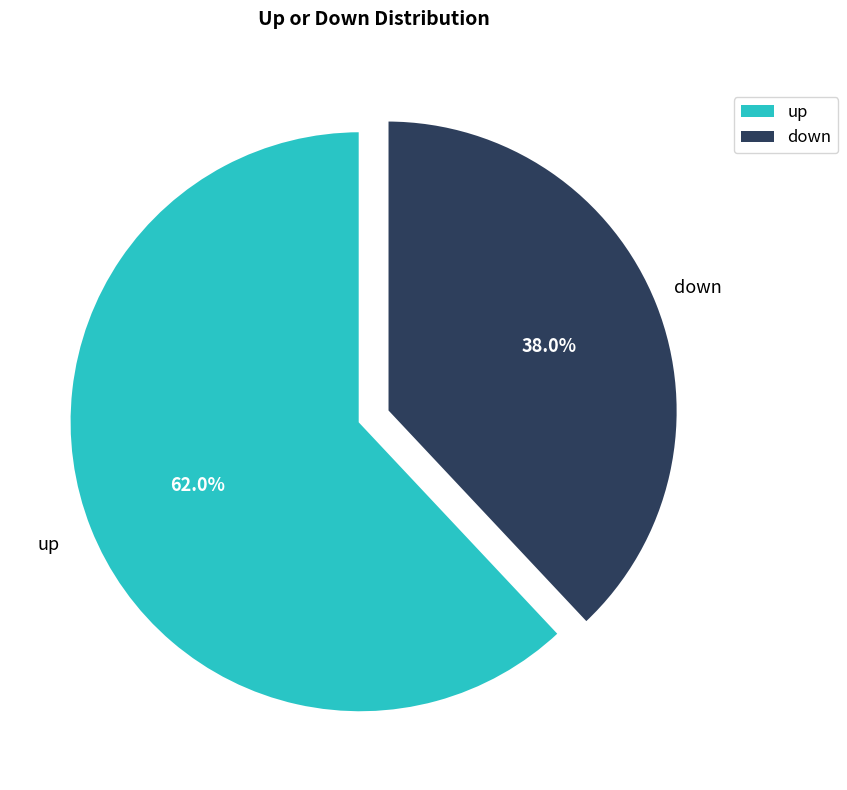

What percentage is the down slice, to the nearest percent?

38%